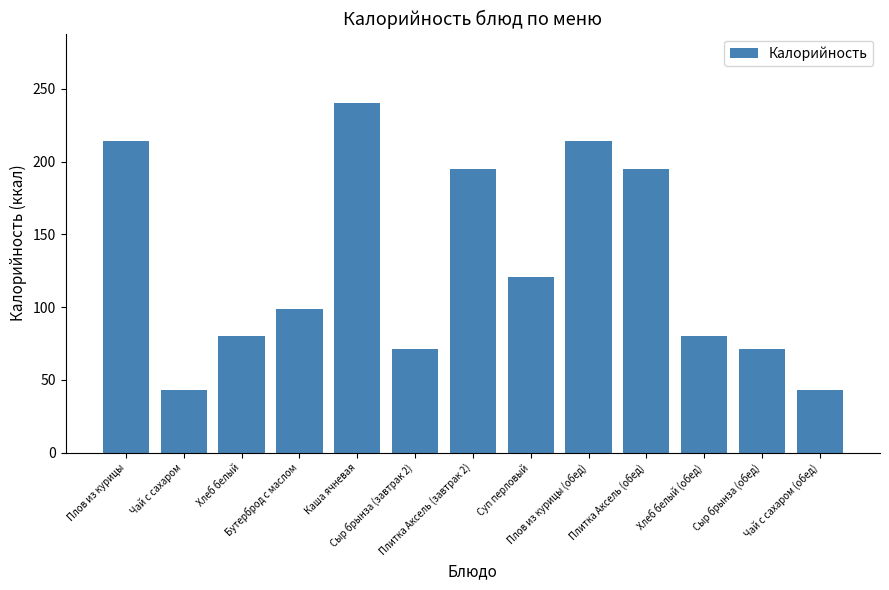

Reading left to right, transcribe all the data shown in this chart.

Плов из курицы=214	Чай с сахаром=43	Хлеб белый=80	Бутерброд с маслом=99	Каша ячневая=240	Сыр брынза (завтрак 2)=71	Плитка Аксель (завтрак 2)=195	Суп перловый=121	Плов из курицы (обед)=214	Плитка Аксель (обед)=195	Хлеб белый (обед)=80	Сыр брынза (обед)=71	Чай с сахаром (обед)=43